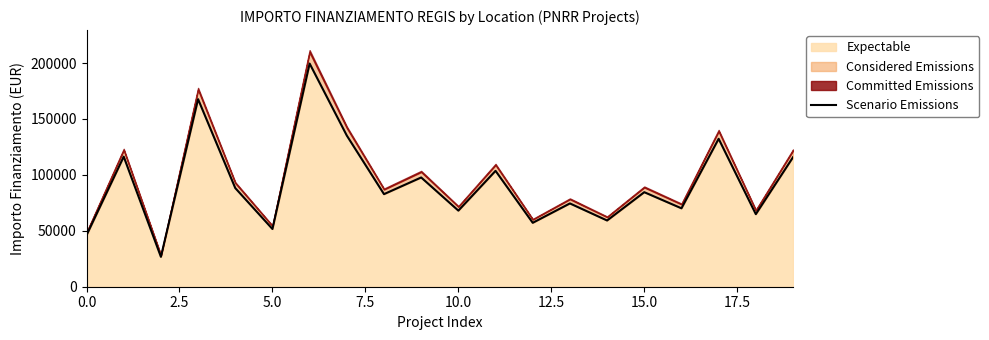

What is the highest value of the Expectable series?

199567.7